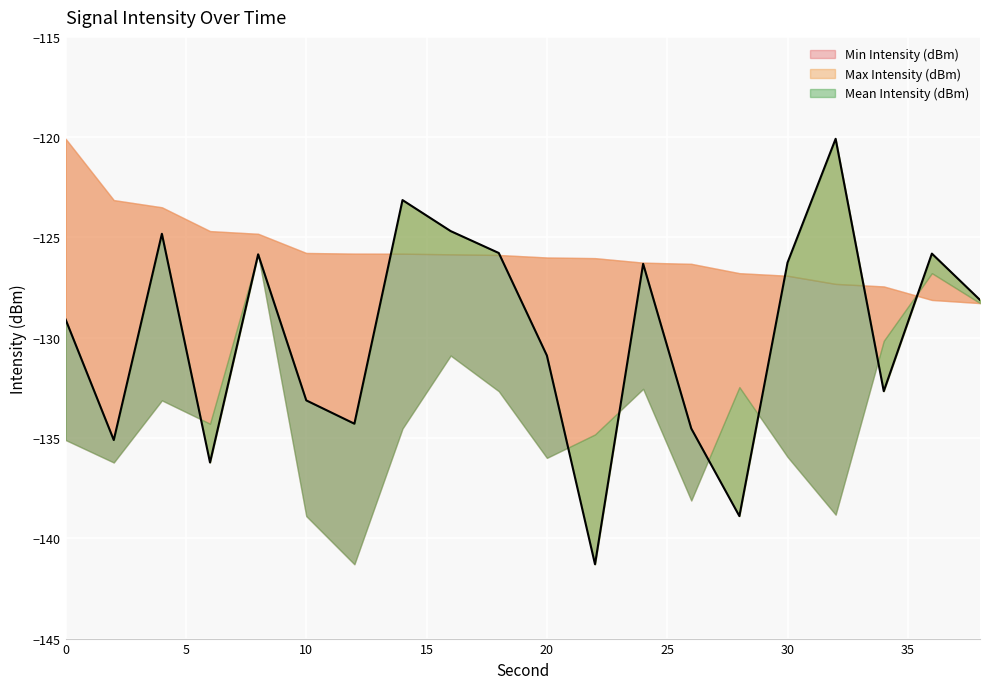

At 30, list the series in order from smallest to largest.

Min Intensity (dBm), Max Intensity (dBm), Mean Intensity (dBm)